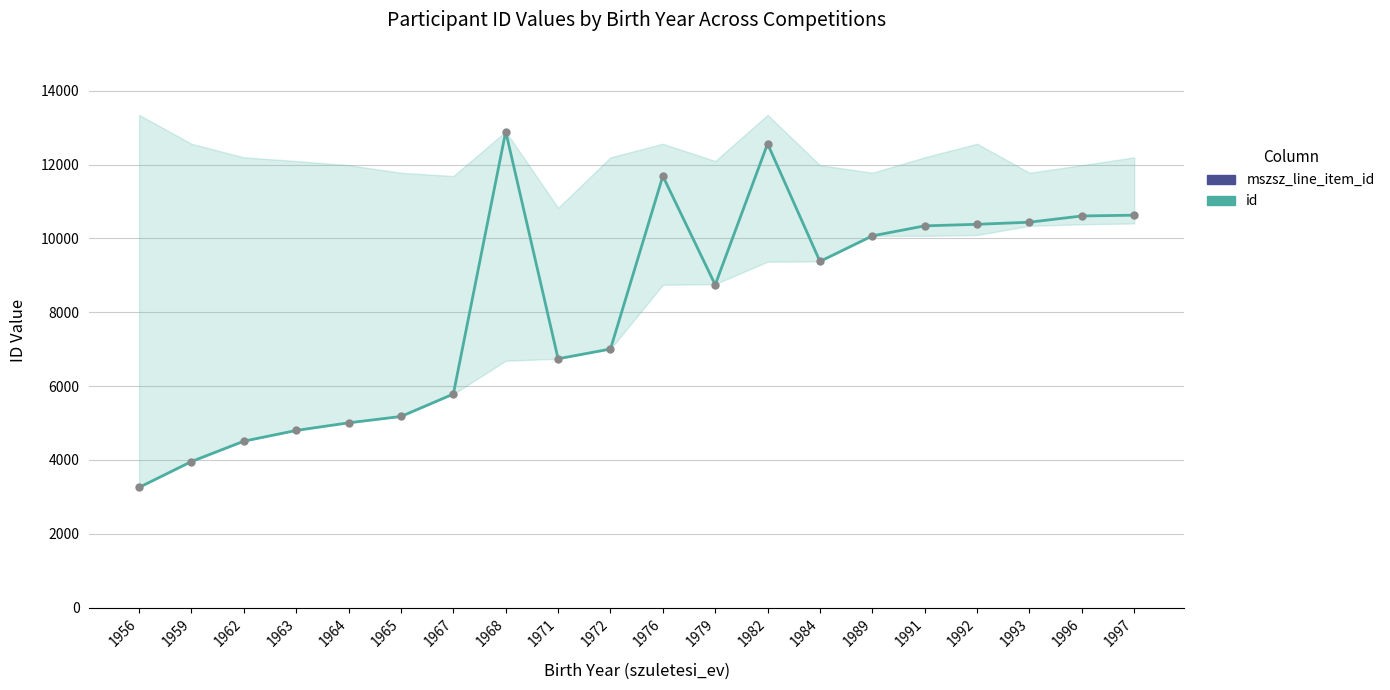

How many interior local valleys does the mszsz_line_item_id series have?

2